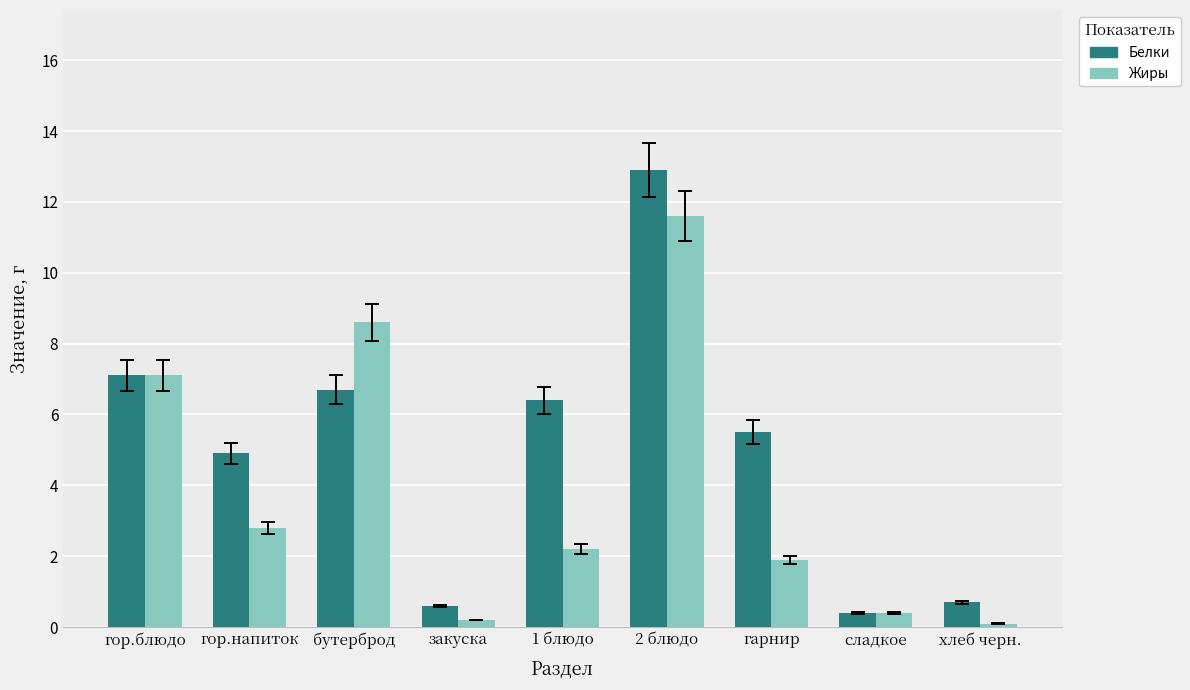

Is the value of Жиры at 1 блюдо greater than the value of Белки at 1 блюдо?

No